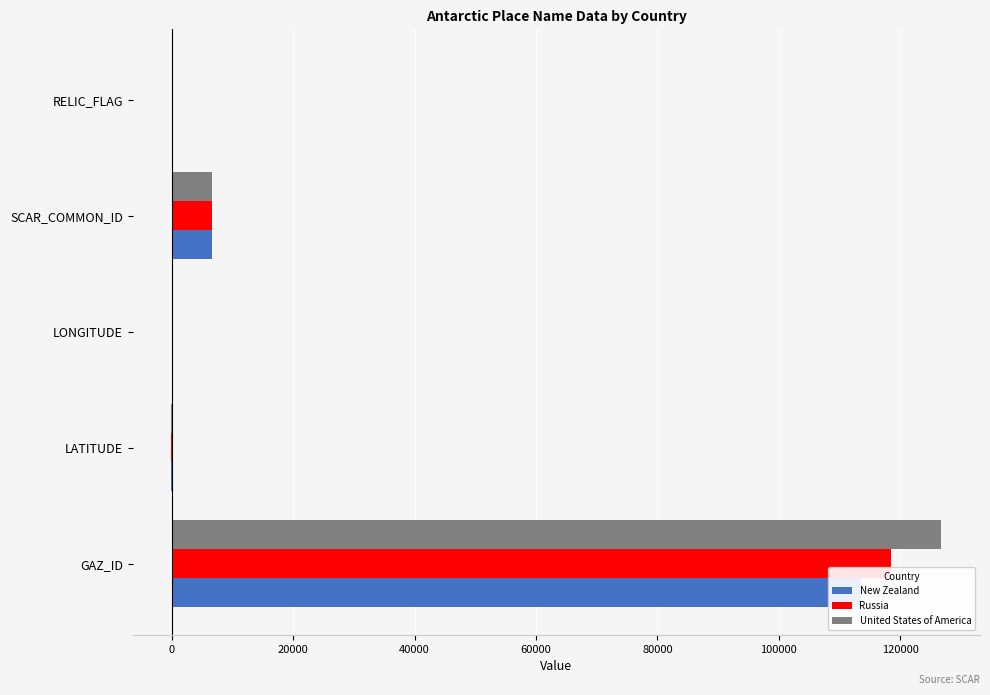

Which series has the widest spread of values?

United States of America